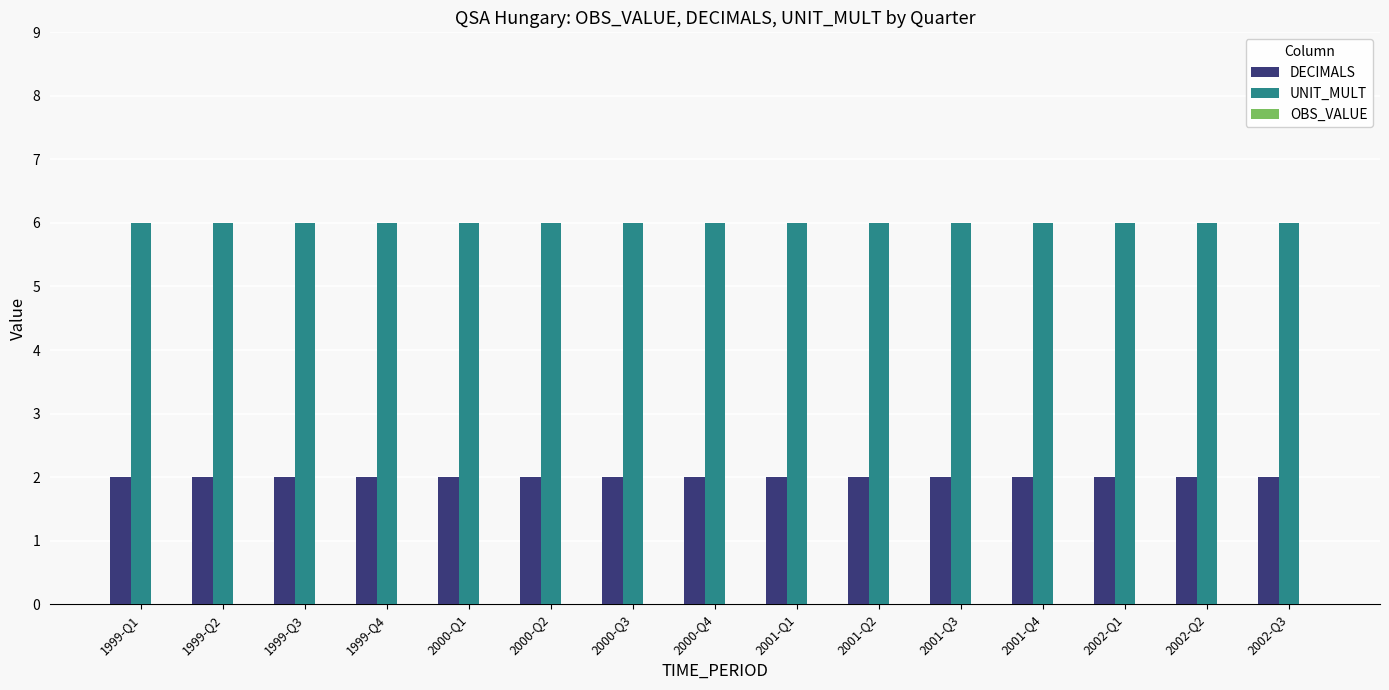

What is the total value across all series at 1999-Q1?

8